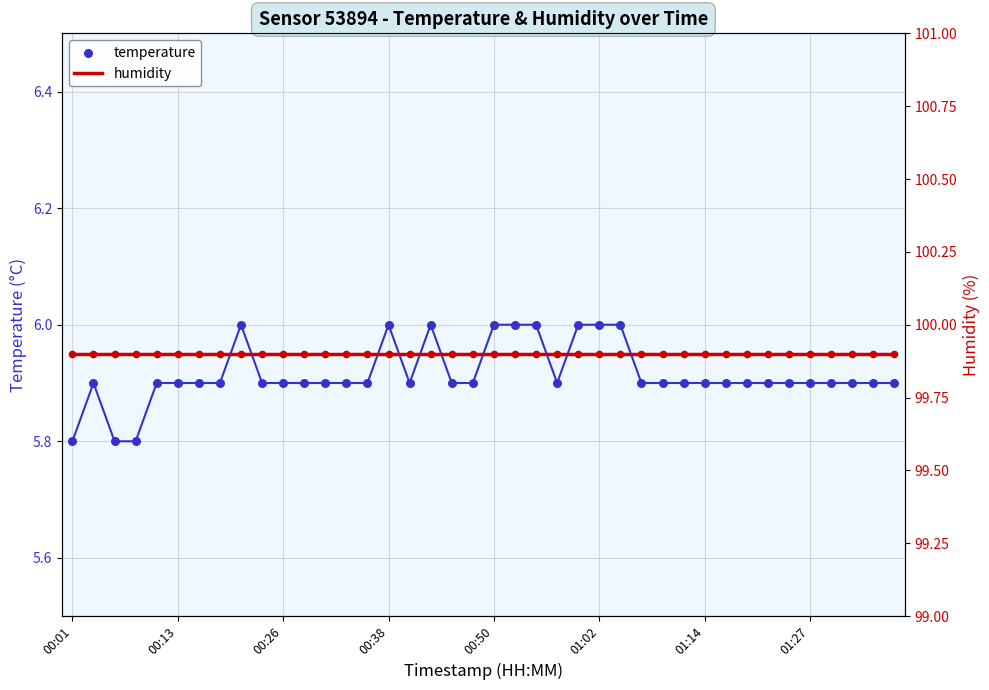

What are all the series names shown in the legend?

temperature, humidity